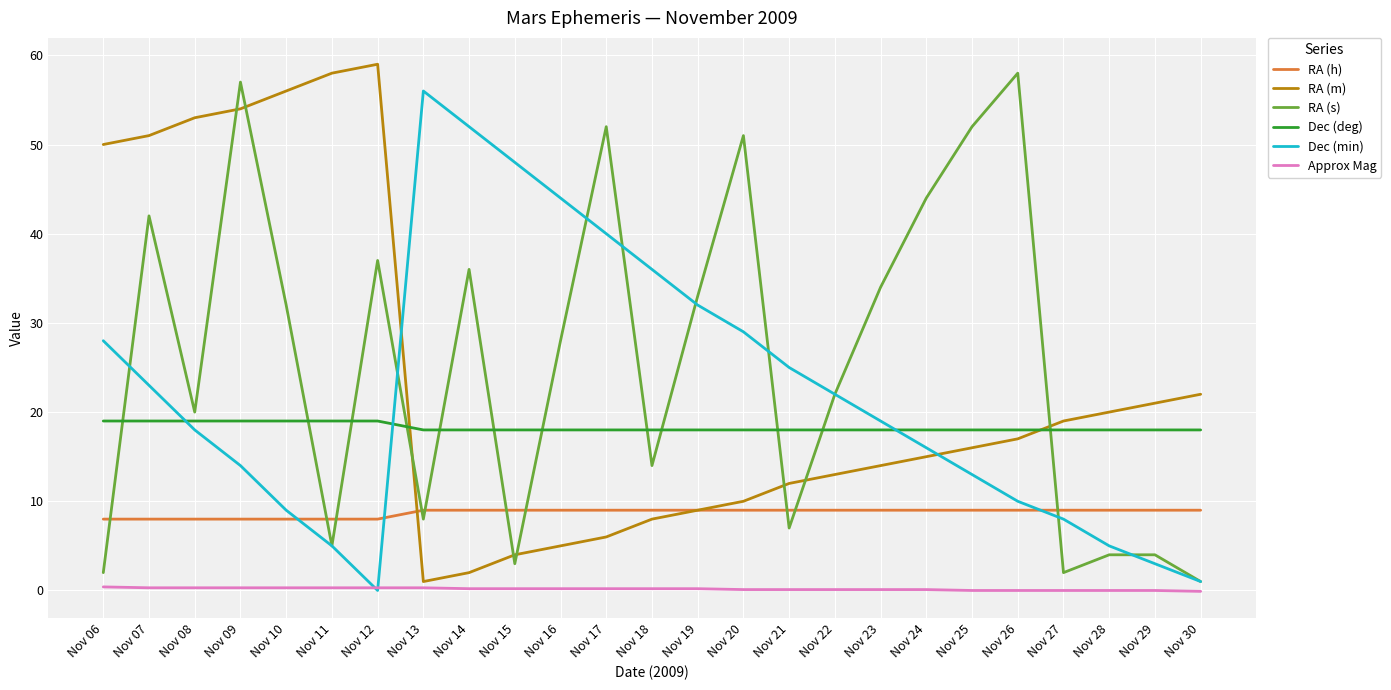

Is it true that RA (m) equals 5.0 at Nov 16?

True